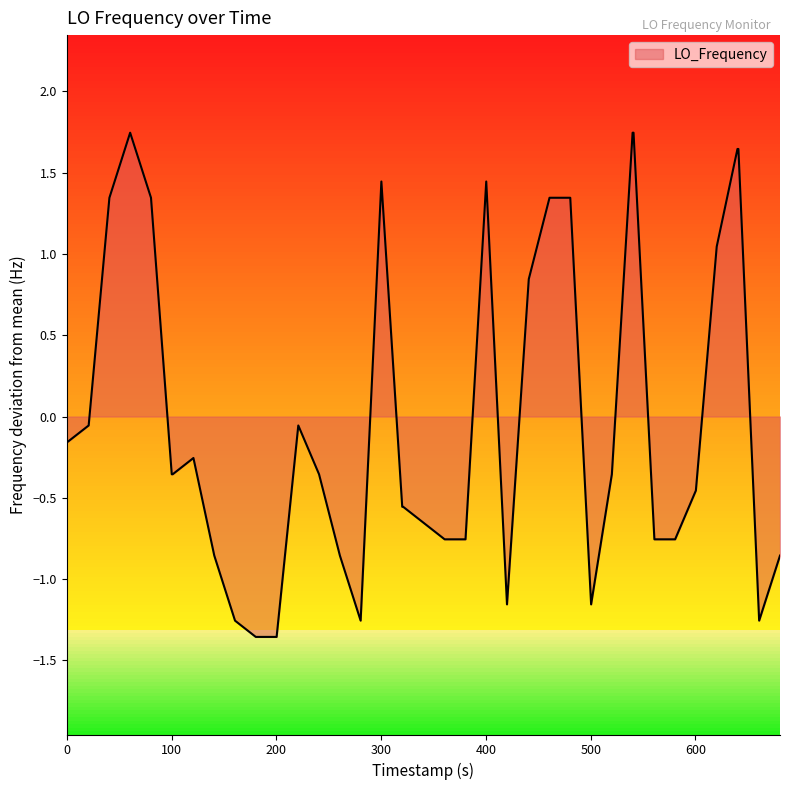

What is the difference between the maximum and minimum values?

3.1